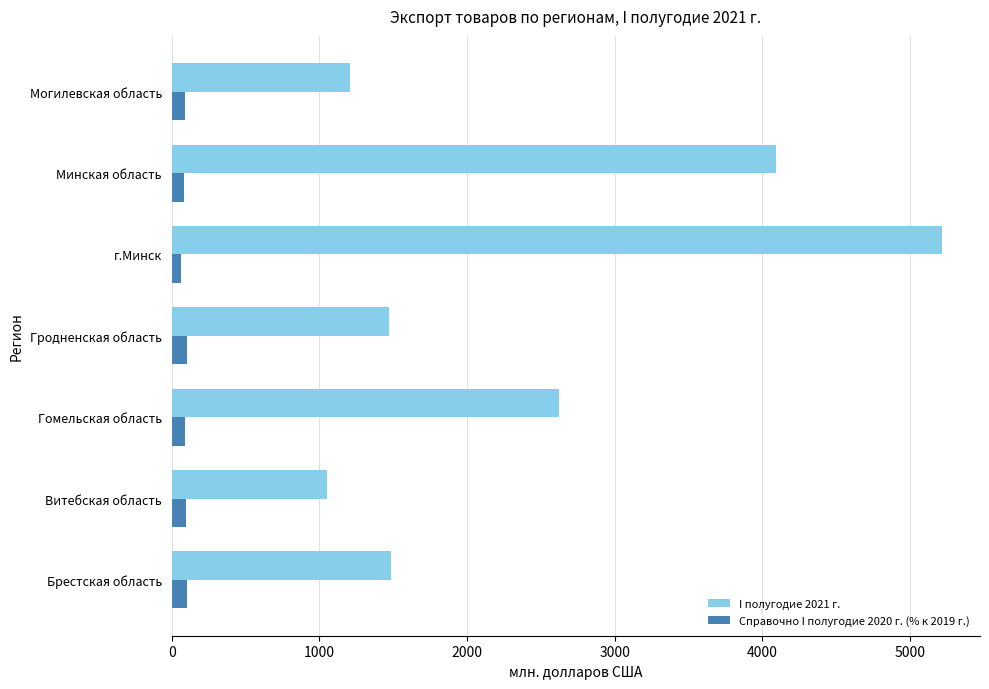

List the series in order of their overall mean, highest first.

I полугодие 2021 г., Справочно I полугодие 2020 г. (% к 2019 г.)